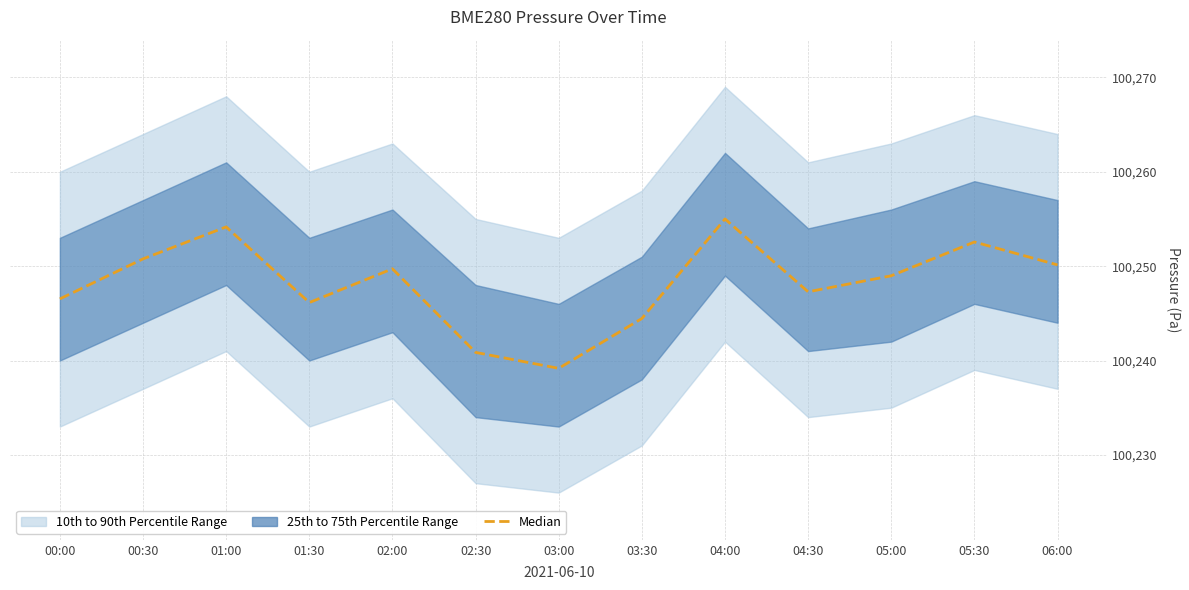

Rank the categories by value from highest to lowest.

04:00, 01:00, 05:30, 00:30, 06:00, 02:00, 05:00, 04:30, 00:00, 01:30, 03:30, 02:30, 03:00